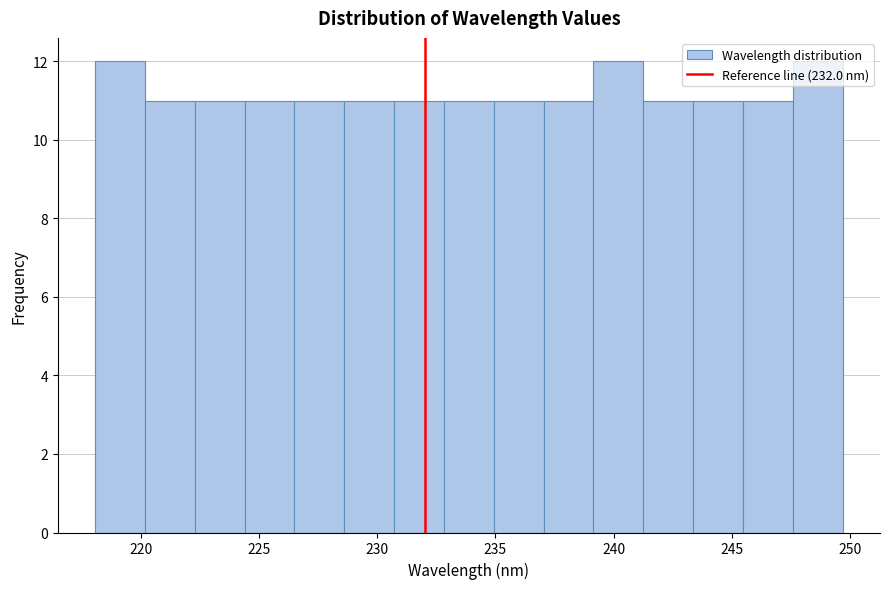

Reading left to right, transcribe this chart: for each bar, give the range it covers on the x-axis and its height. Neither the bar edges nor the heights are printed on the chart, so give them approximately, as read against the axes.

218.0 to 220.0: 12
220.0 to 222.5: 11
222.5 to 224.5: 11
224.5 to 226.5: 11
226.5 to 228.5: 11
228.5 to 230.5: 11
230.5 to 233.0: 11
233.0 to 235.0: 11
235.0 to 237.0: 11
237.0 to 239.0: 11
239.0 to 241.5: 12
241.5 to 243.5: 11
243.5 to 245.5: 11
245.5 to 247.5: 11
247.5 to 249.5: 12